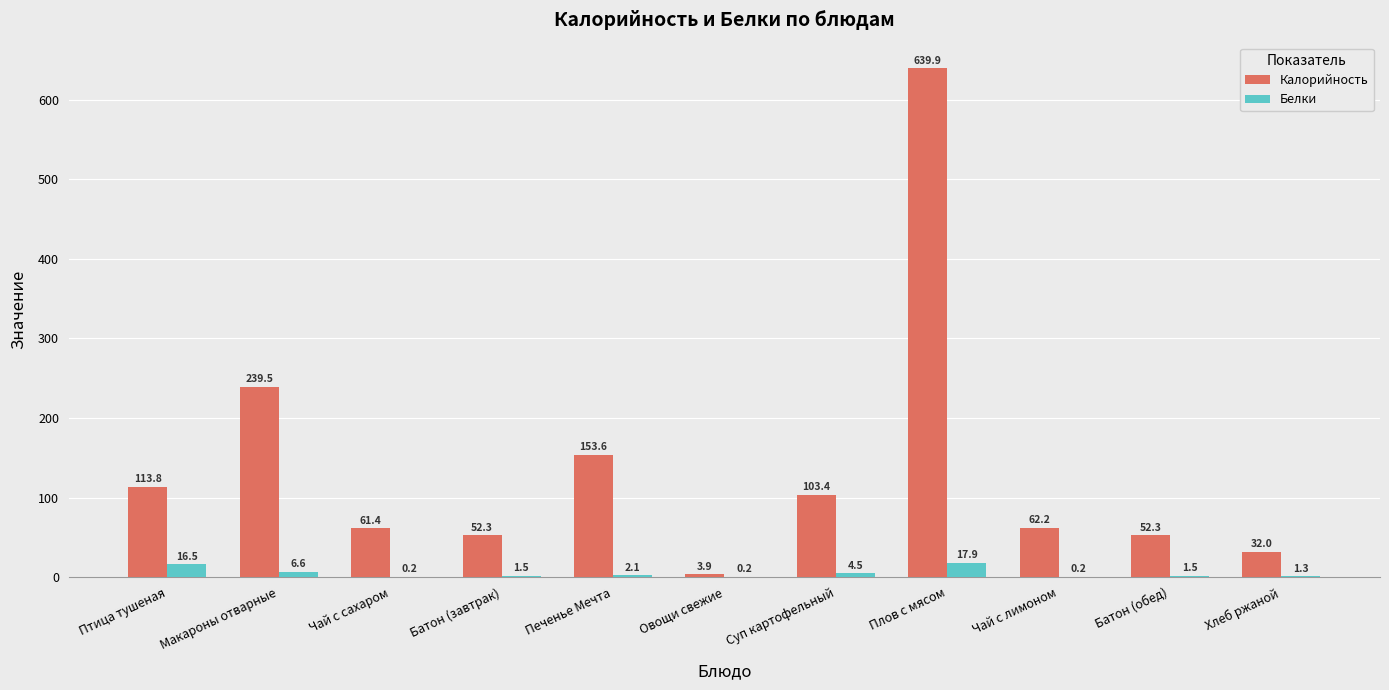

True or false: Белки has a value of 4.5 at Суп картофельный.

True